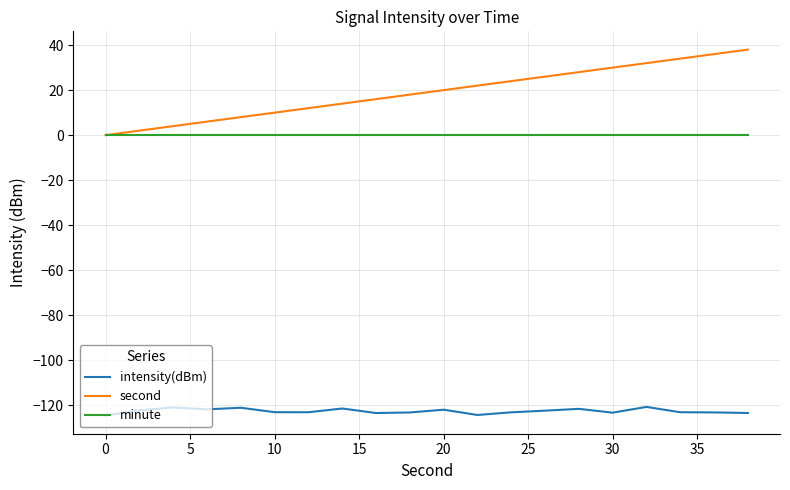

Rank the series by their maximum value, from highest to lowest.

second, minute, intensity(dBm)